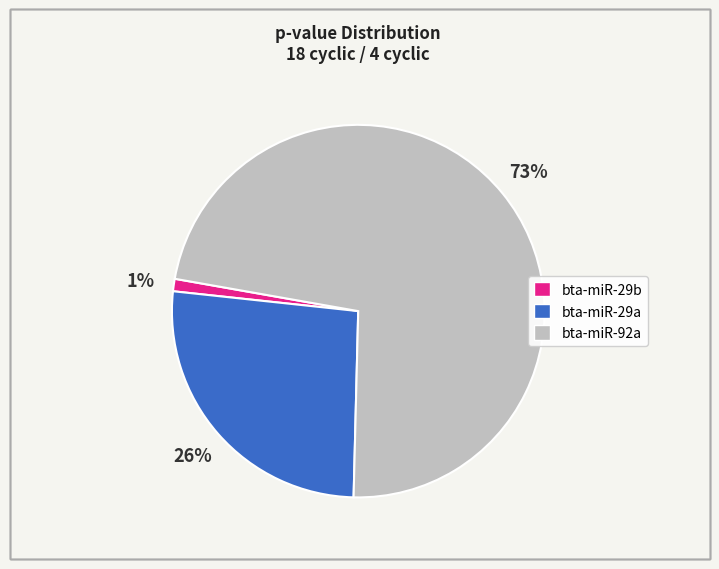

What is the largest slice in the pie chart?

bta-miR-92a